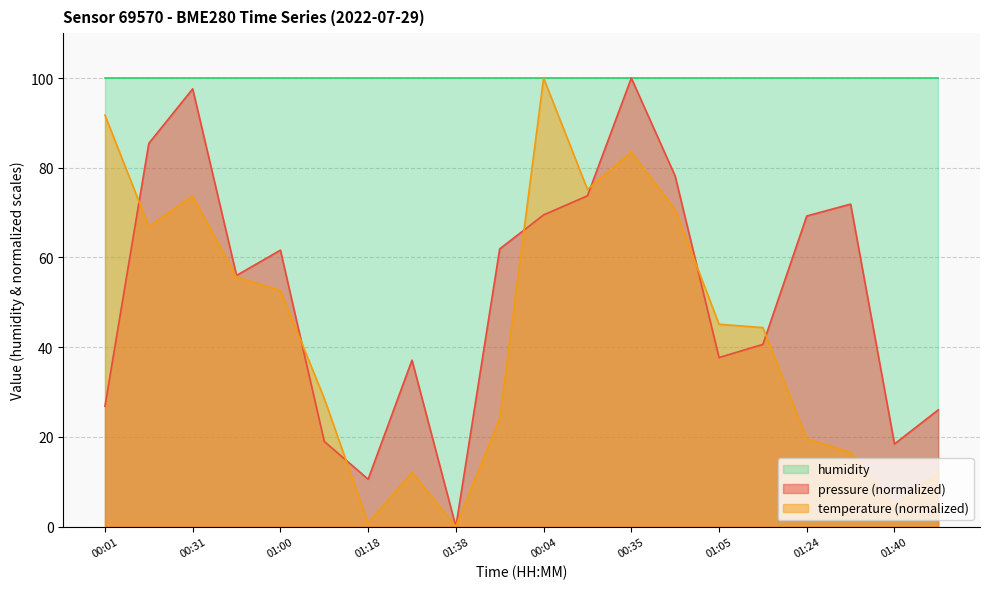

The temperature series shows 12.0 at 01:29. True or false?

True